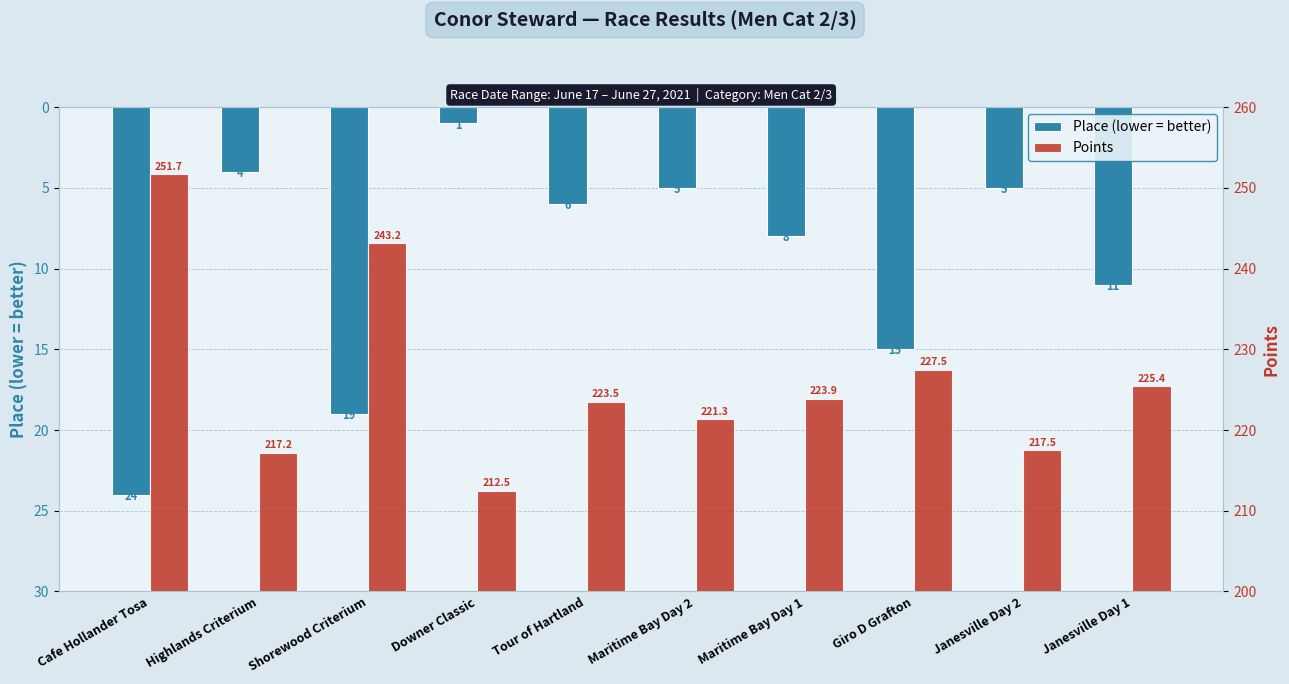

True or false: Points has a value of 217.5 at Janesville Day 2.

True